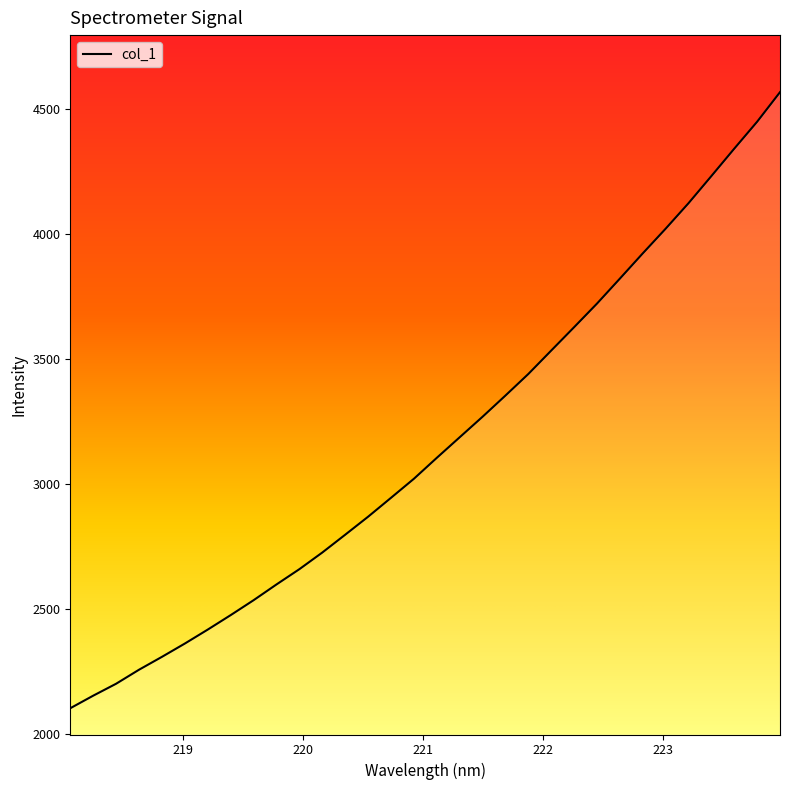

What is the minimum value shown in the chart?

2102.7